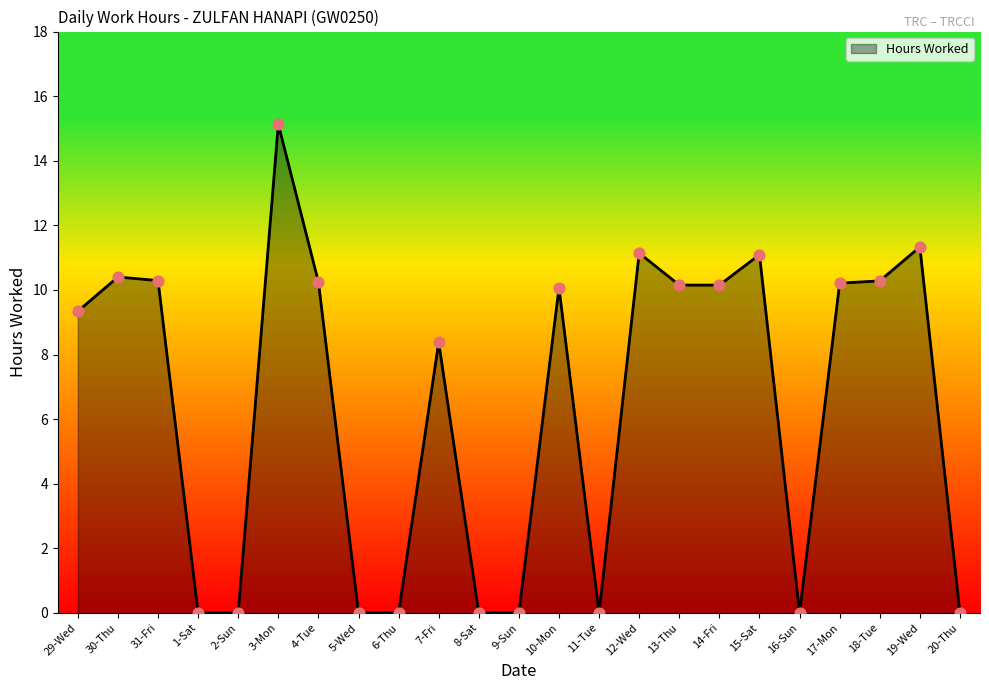

Which has a higher value, 7-Fri or 30-Thu?

30-Thu